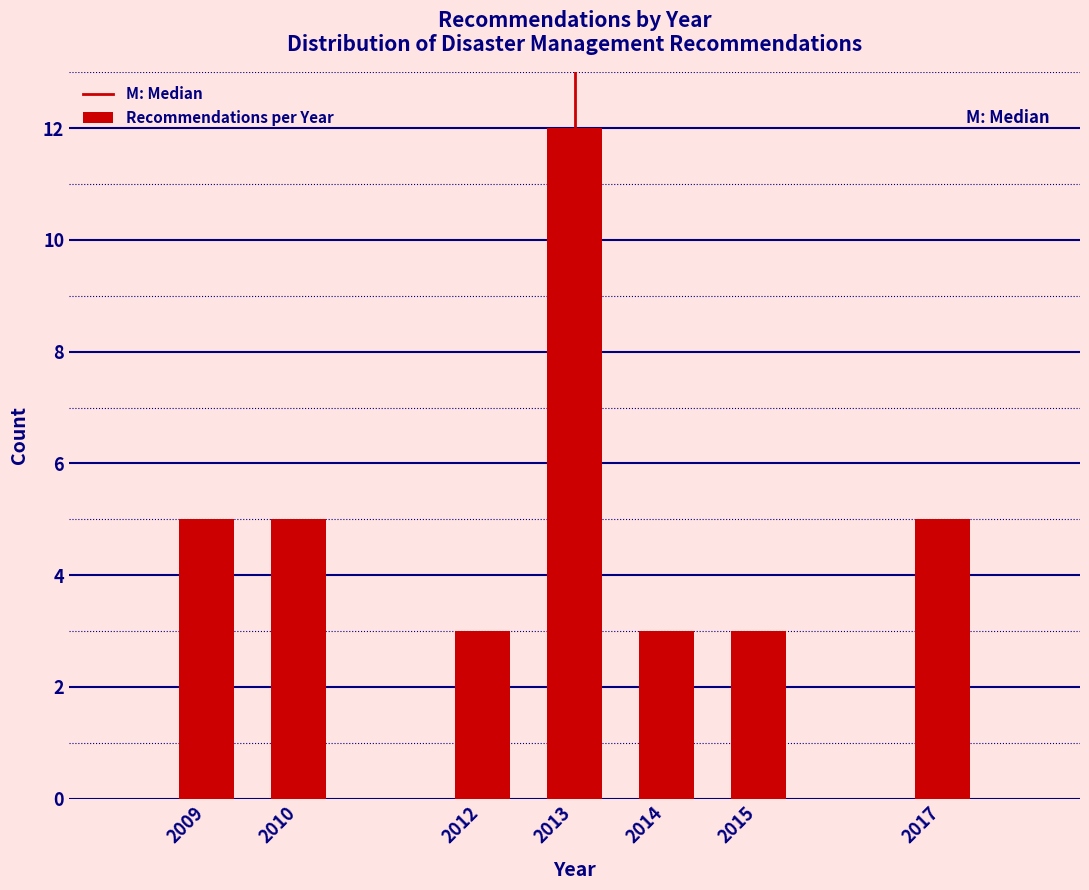

Reading right to left, list all the values displayed in this chart.

2017=5	2015=3	2014=3	2013=12	2012=3	2010=5	2009=5